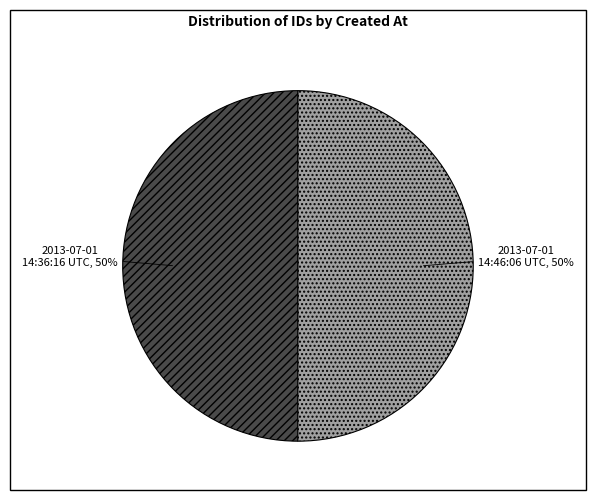

The 2013-07-01 14:46:06 UTC slice represents 50% of the pie. True or false?

True